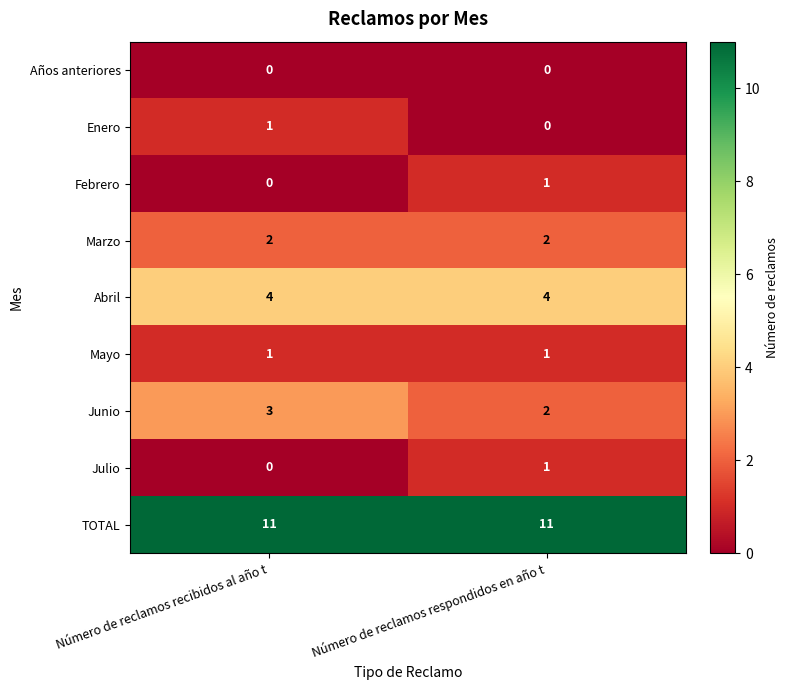

Which series has the largest total across all categories?

TOTAL